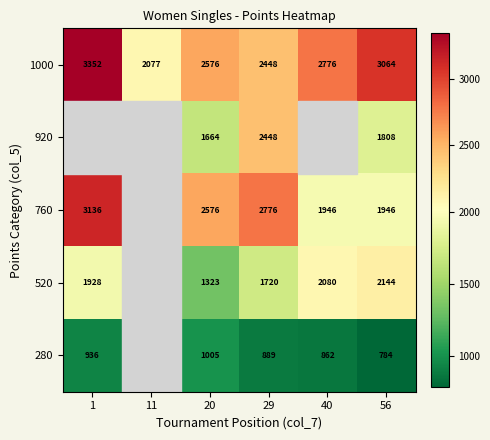

The 1000 series shows 3352 at 1. True or false?

True